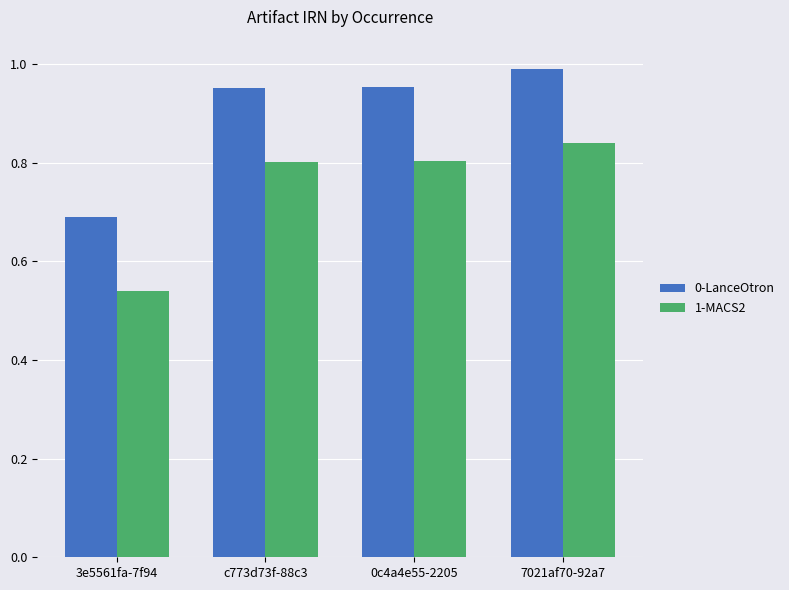

What is the sum of the 0-LanceOtron values at 7021af70-92a7 and 3e5561fa-7f94?

1.7